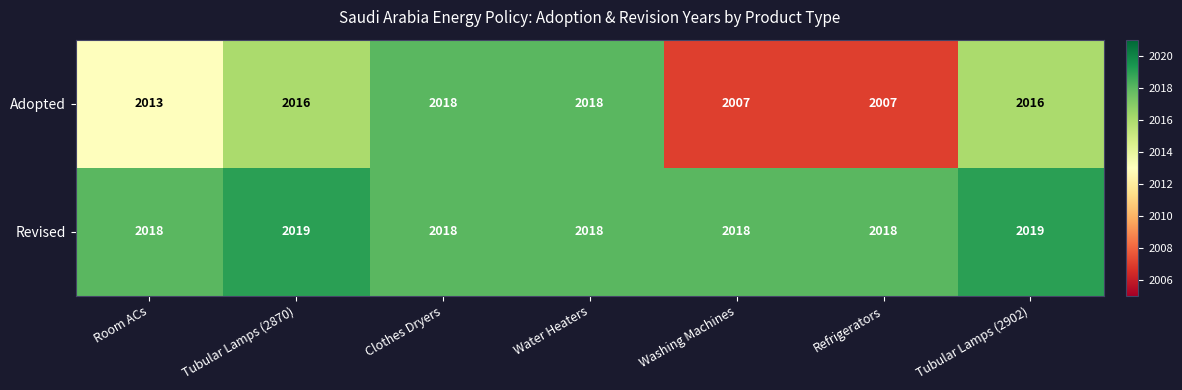

Which series has the largest range (max minus min)?

Adopted